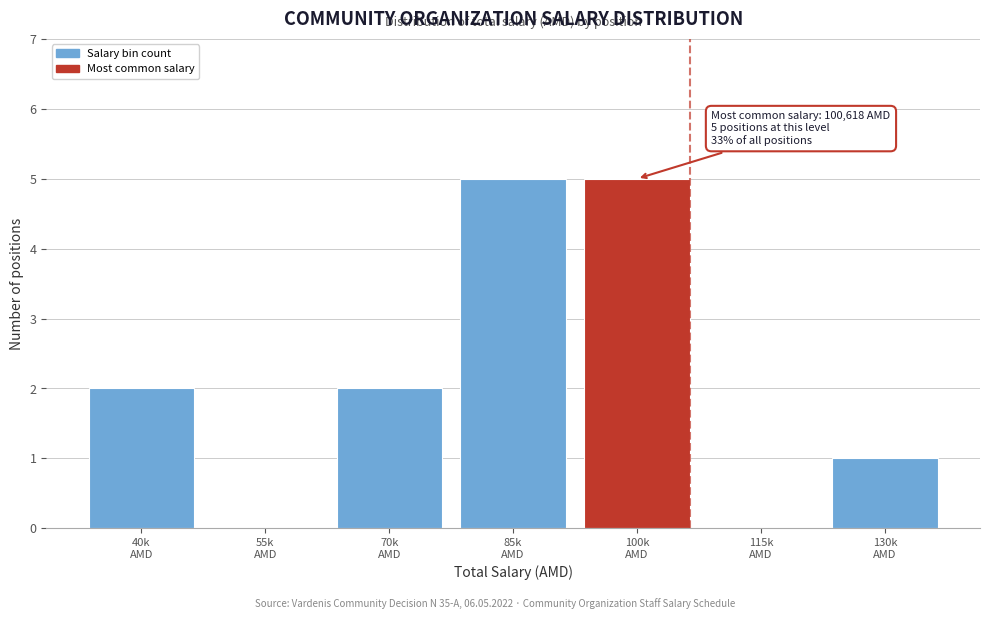

What is the sum of all values?

15